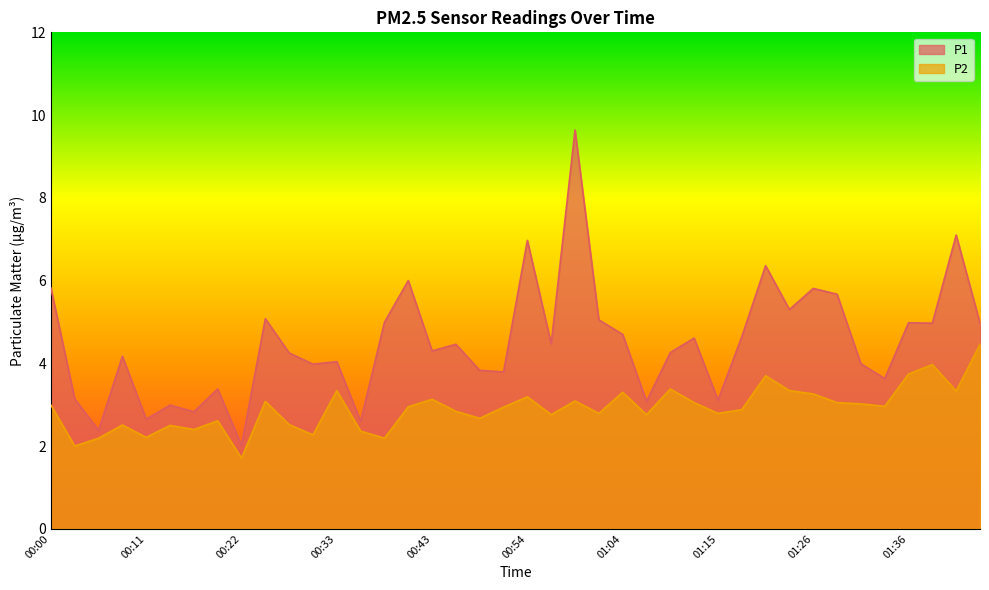

What is the average value of the P1 series?

4.5